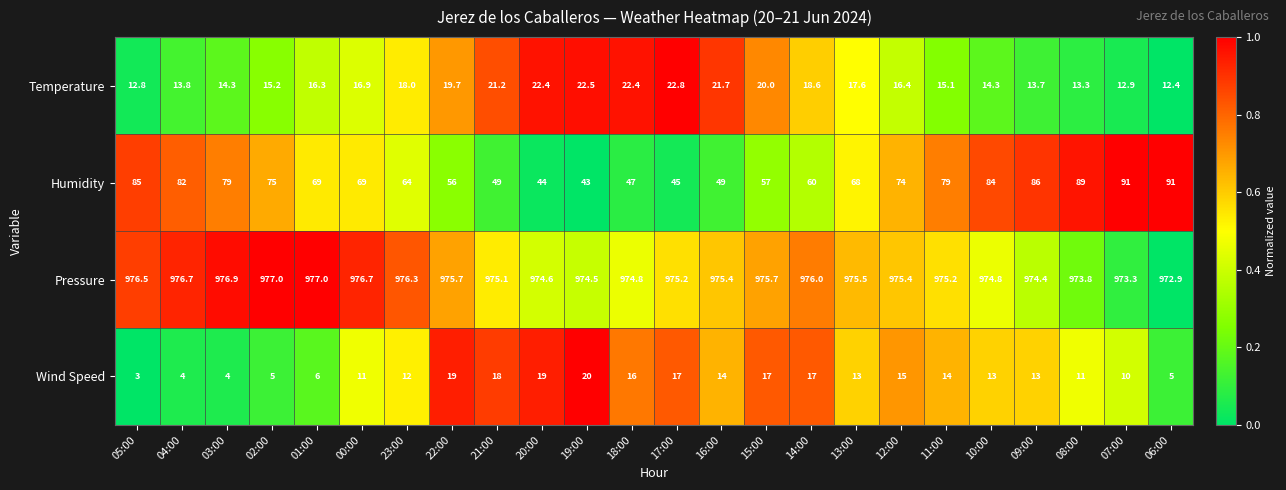

Is it true that Temperature equals 39.3 at 18:00?

False